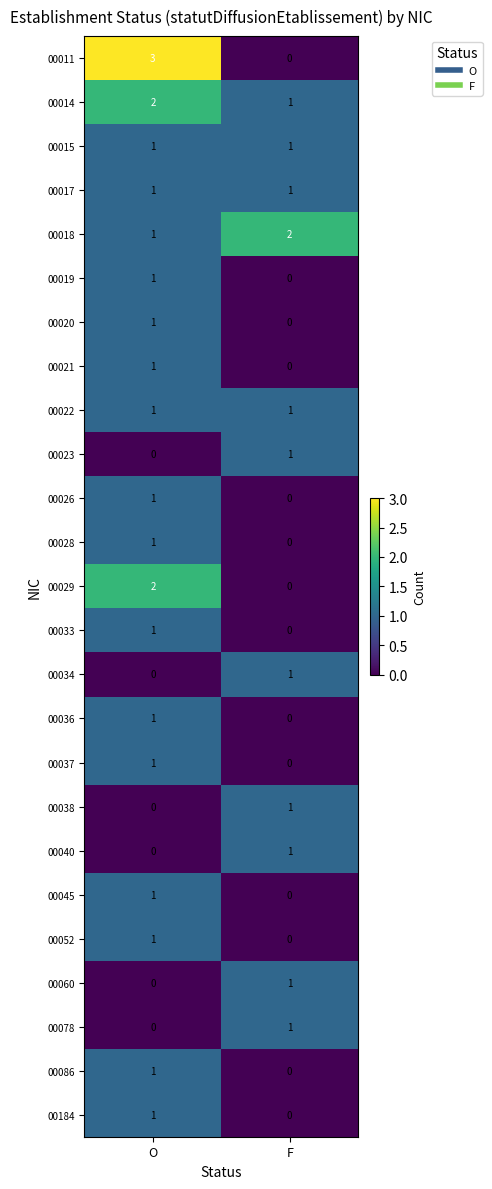

At which category is the sum across all series the highest?

O